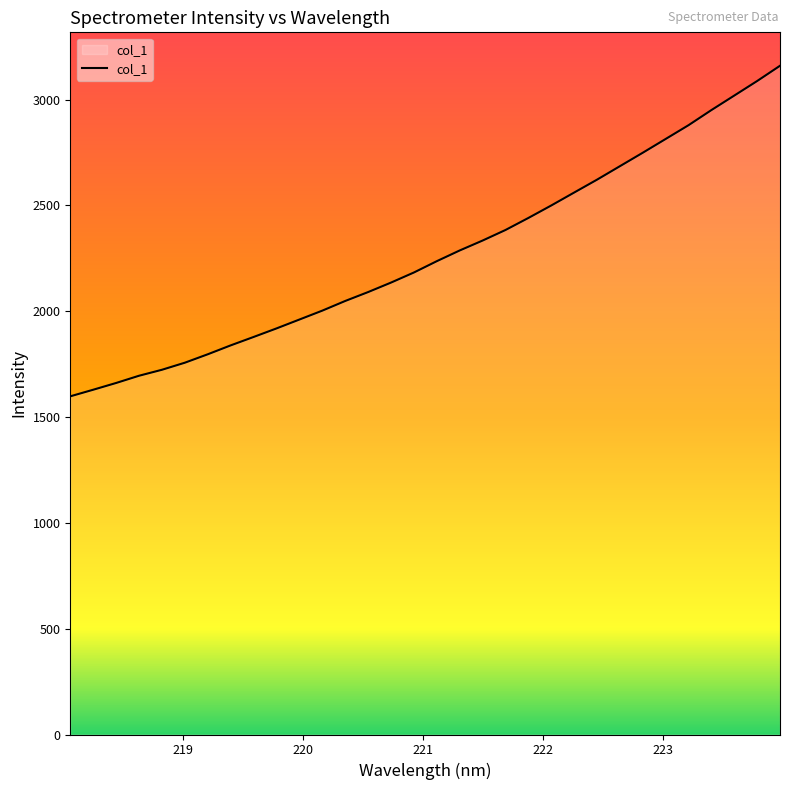

How many lines are shown in the chart?

1